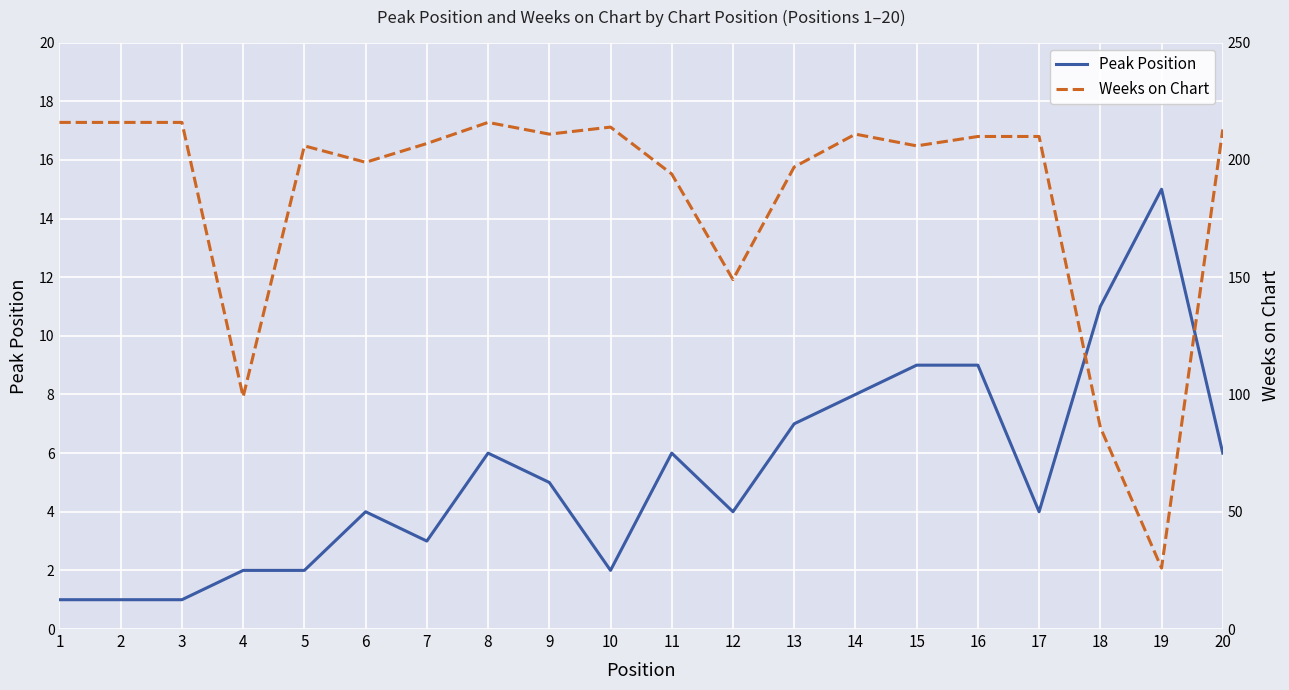

At which label does Weeks on Chart first exceed 210?

1